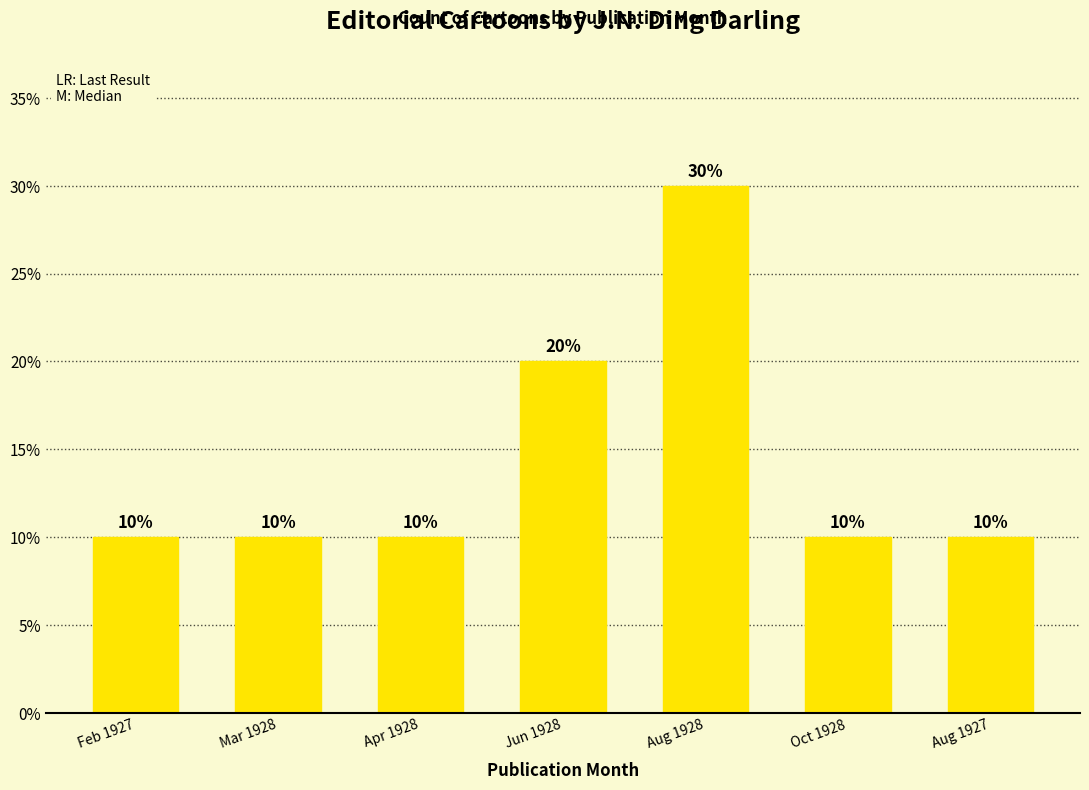

The chart shows a value of 6 at Oct 1928. True or false?

False